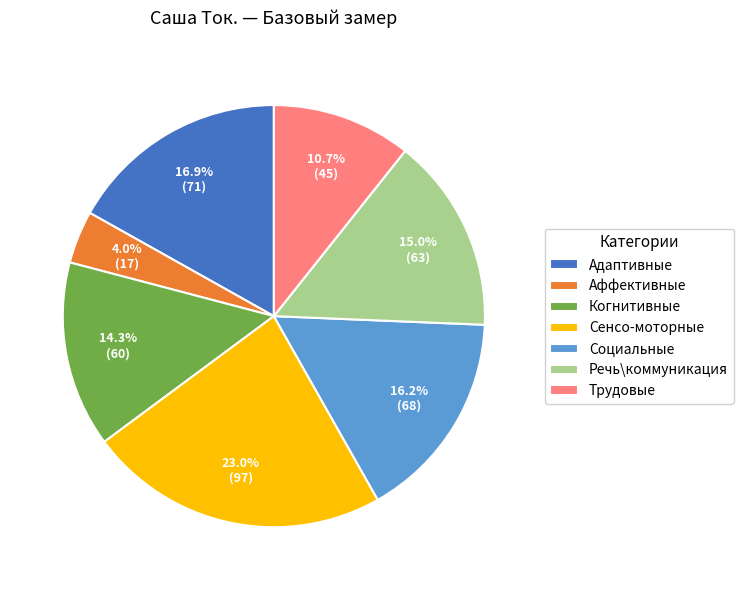

Which category has the smallest portion of the pie?

Аффективные